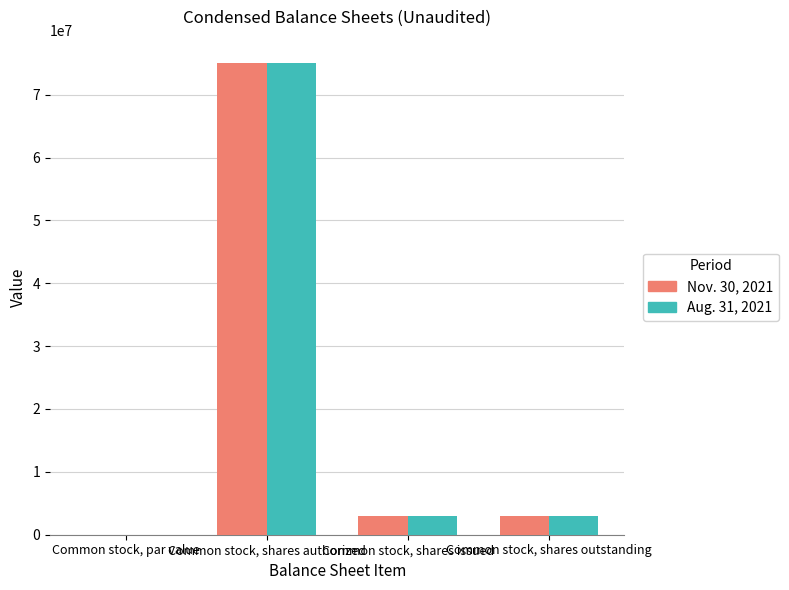

What are all the series names shown in the legend?

Nov. 30, 2021, Aug. 31, 2021